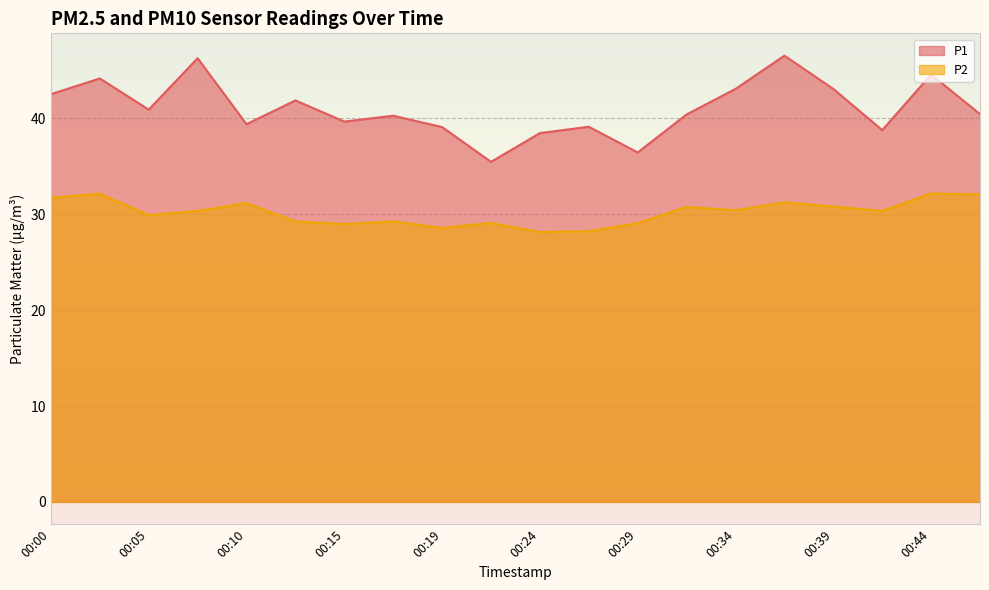

What is the difference between the maximum and minimum values in the P1 series?

11.1